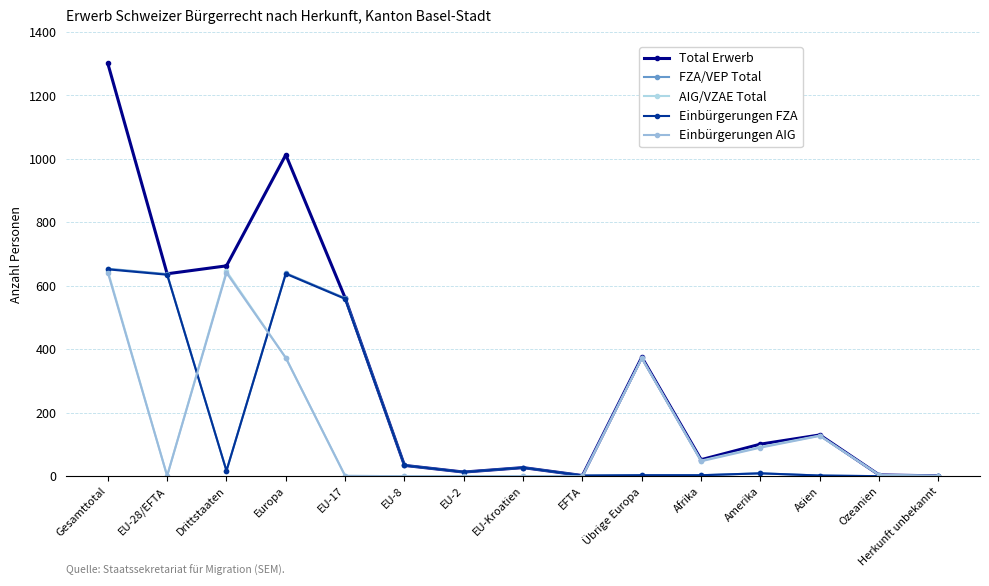

Is the value of FZA/VEP Total at Herkunft unbekannt greater than the value of Total Erwerb at EU-Kroatien?

No